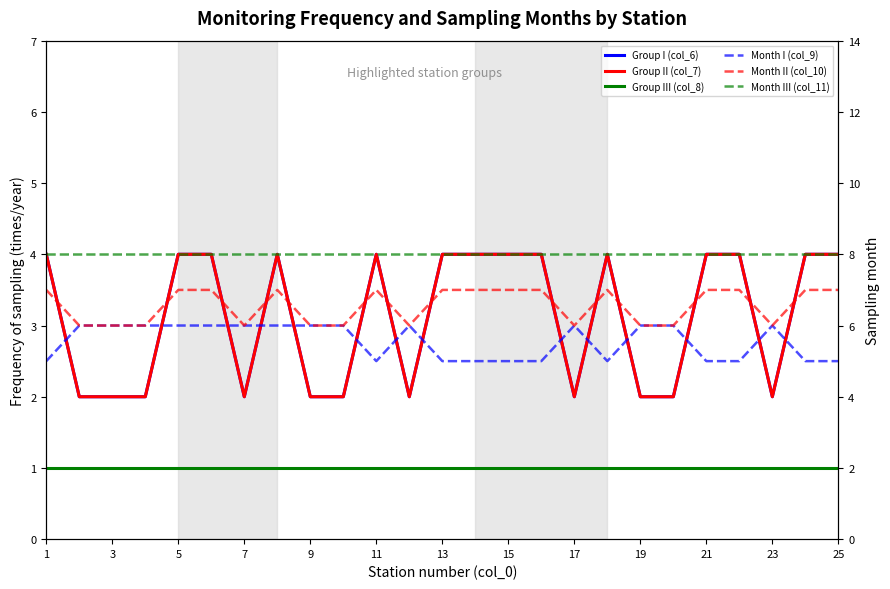

What is the value of the Month I (col_9) point at the 22nd from the left?

5